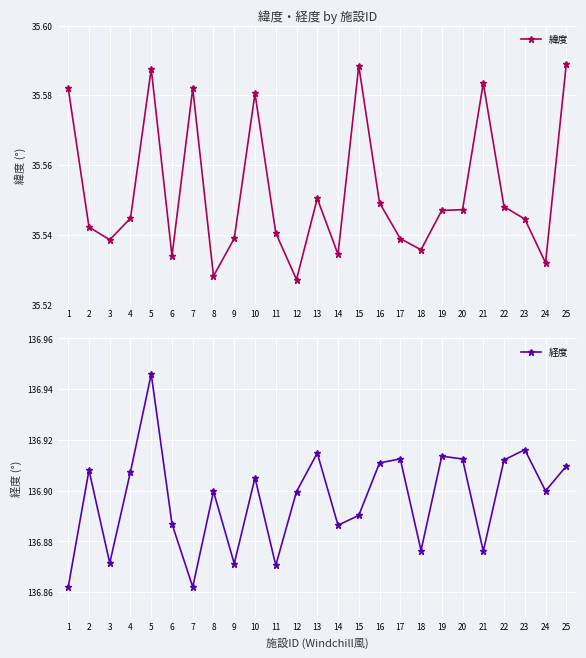

Reading left to right, list all the values displayed in this chart.

緯度: 35.6	35.5	35.5	35.5	35.6	35.5	35.6	35.5	35.5	35.6	35.5	35.5	35.6	35.5	35.6	35.5	35.5	35.5	35.5	35.5	35.6	35.5	35.5	35.5	35.6
経度: 136.9	136.9	136.9	136.9	136.9	136.9	136.9	136.9	136.9	136.9	136.9	136.9	136.9	136.9	136.9	136.9	136.9	136.9	136.9	136.9	136.9	136.9	136.9	136.9	136.9